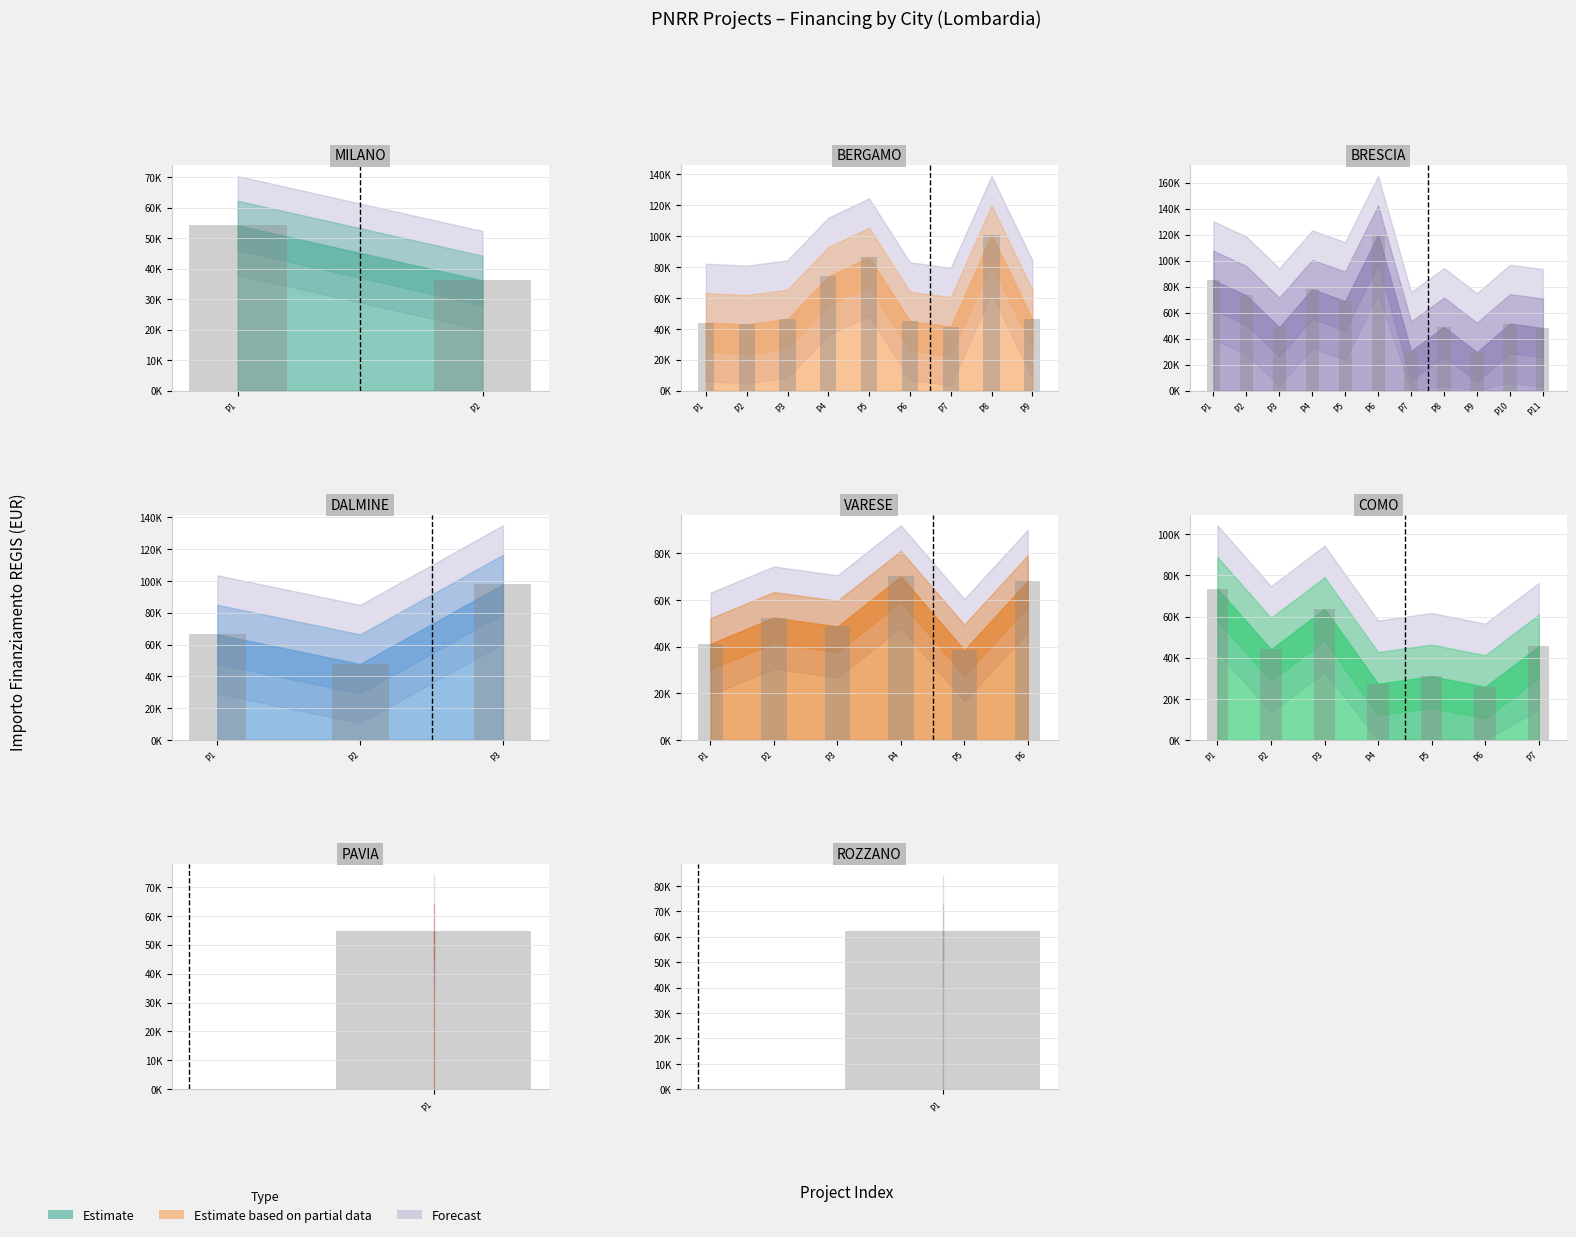

Where is the data nearest to the value 49739?

P7